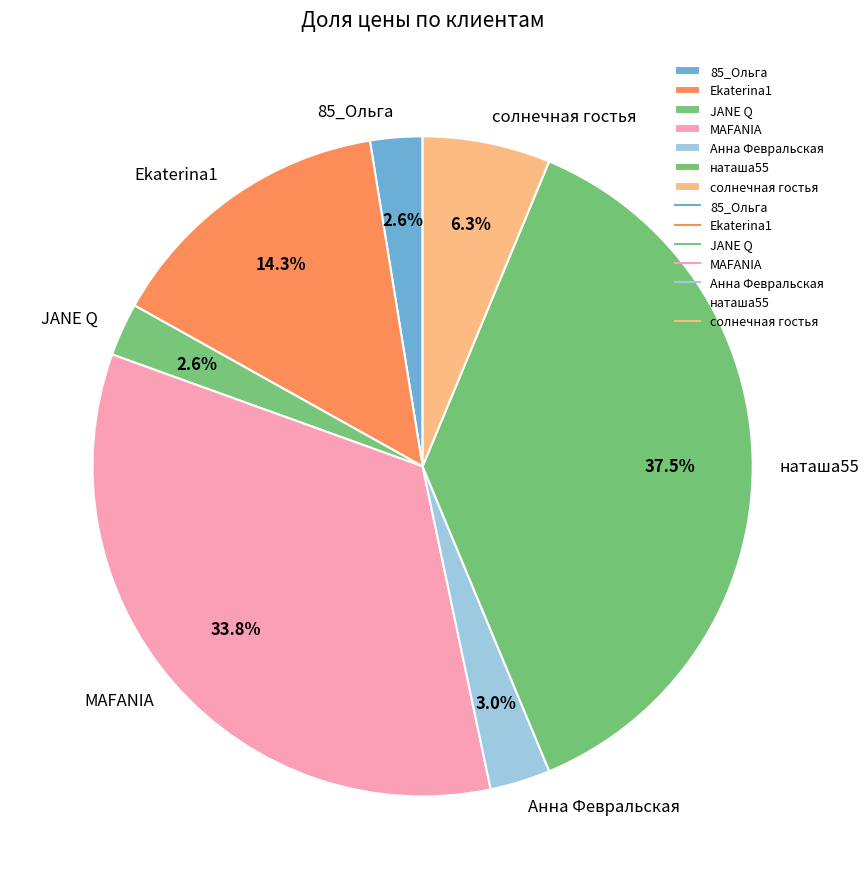

Does MAFANIA represent more than half of the total?

No